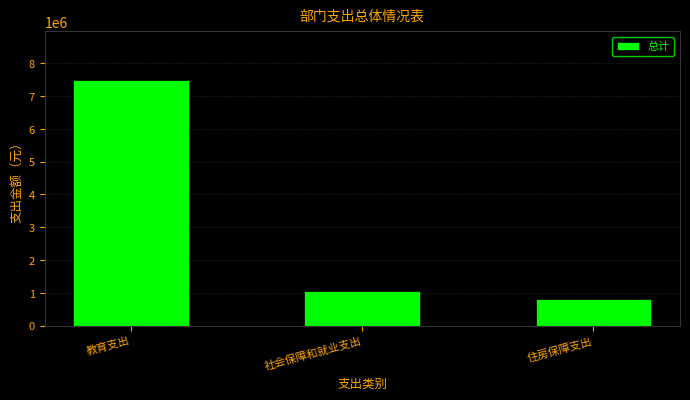

Reading right to left, list all the values displayed in this chart.

住房保障支出=800609.8	社会保障和就业支出=1067479.7	教育支出=7474263.2